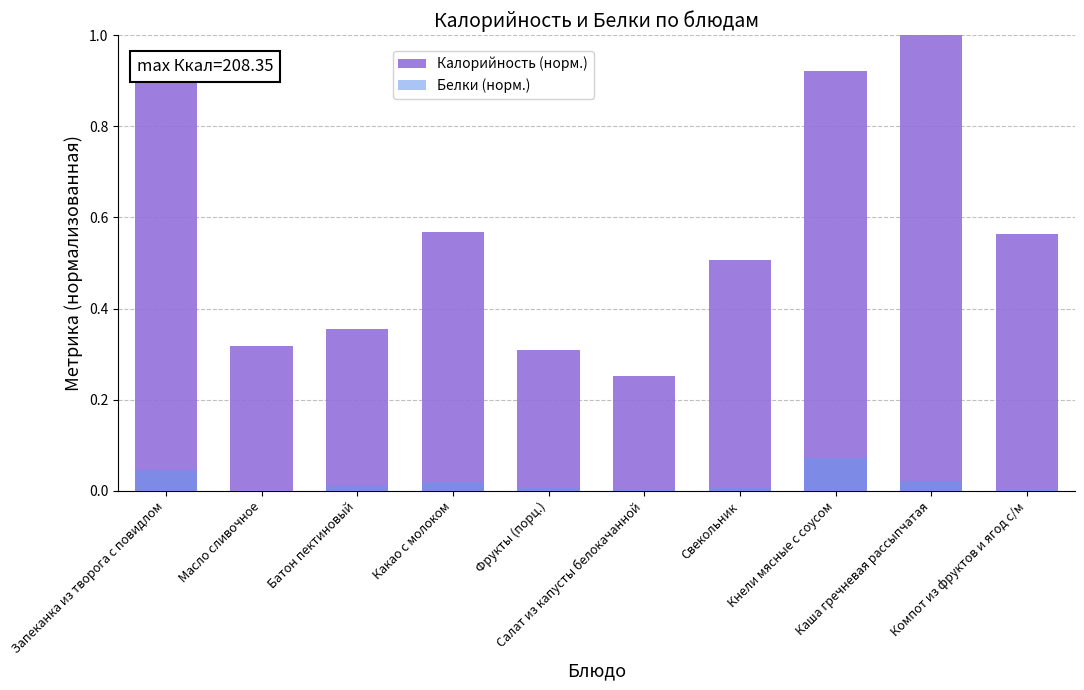

Which series has the widest spread of values?

Калорийность (норм.)